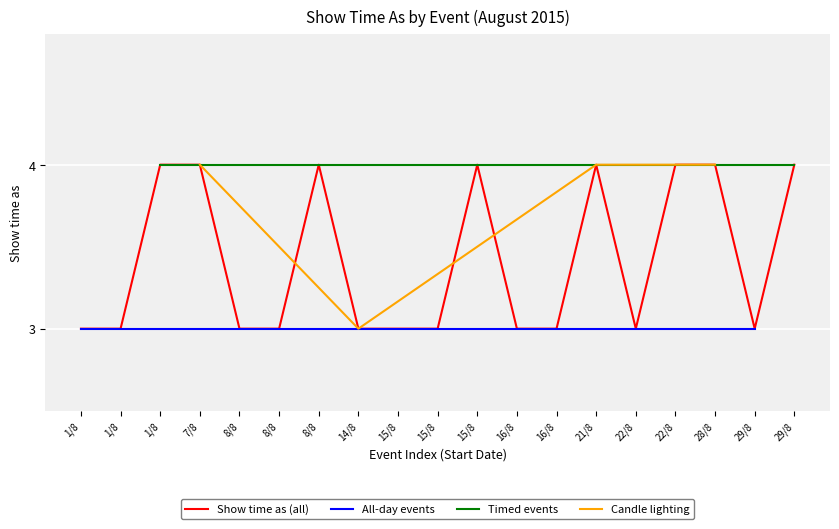

How many data points are above 3?

8